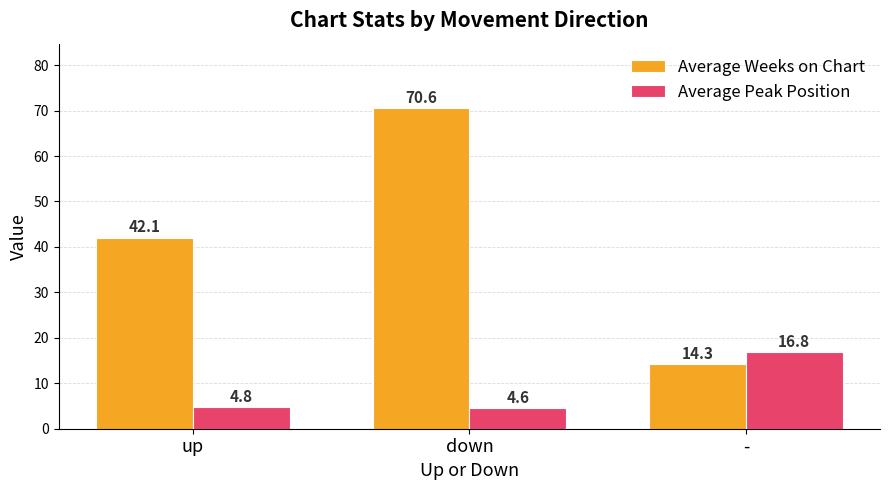

What is the average value of the Average Weeks on Chart series?

42.3